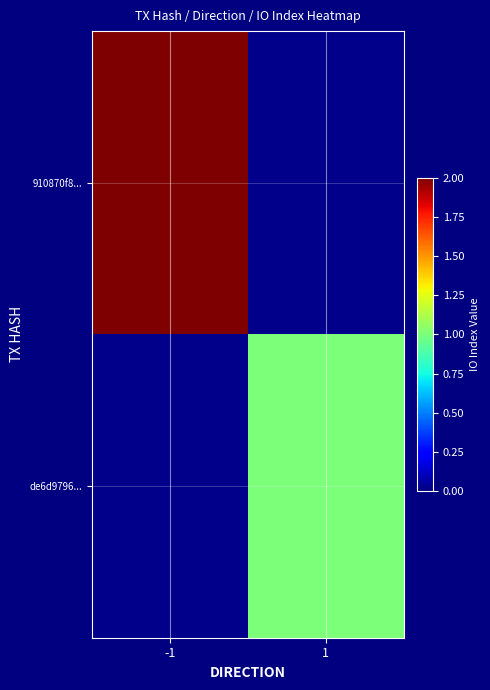

Rank the series by their average value, from highest to lowest.

910870f8..., de6d9796...